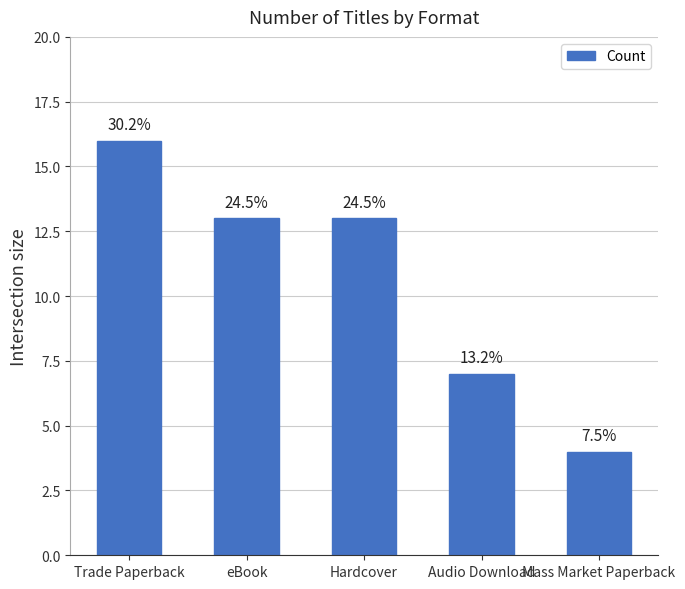

Which category has the lowest value across all series?

Mass Market Paperback